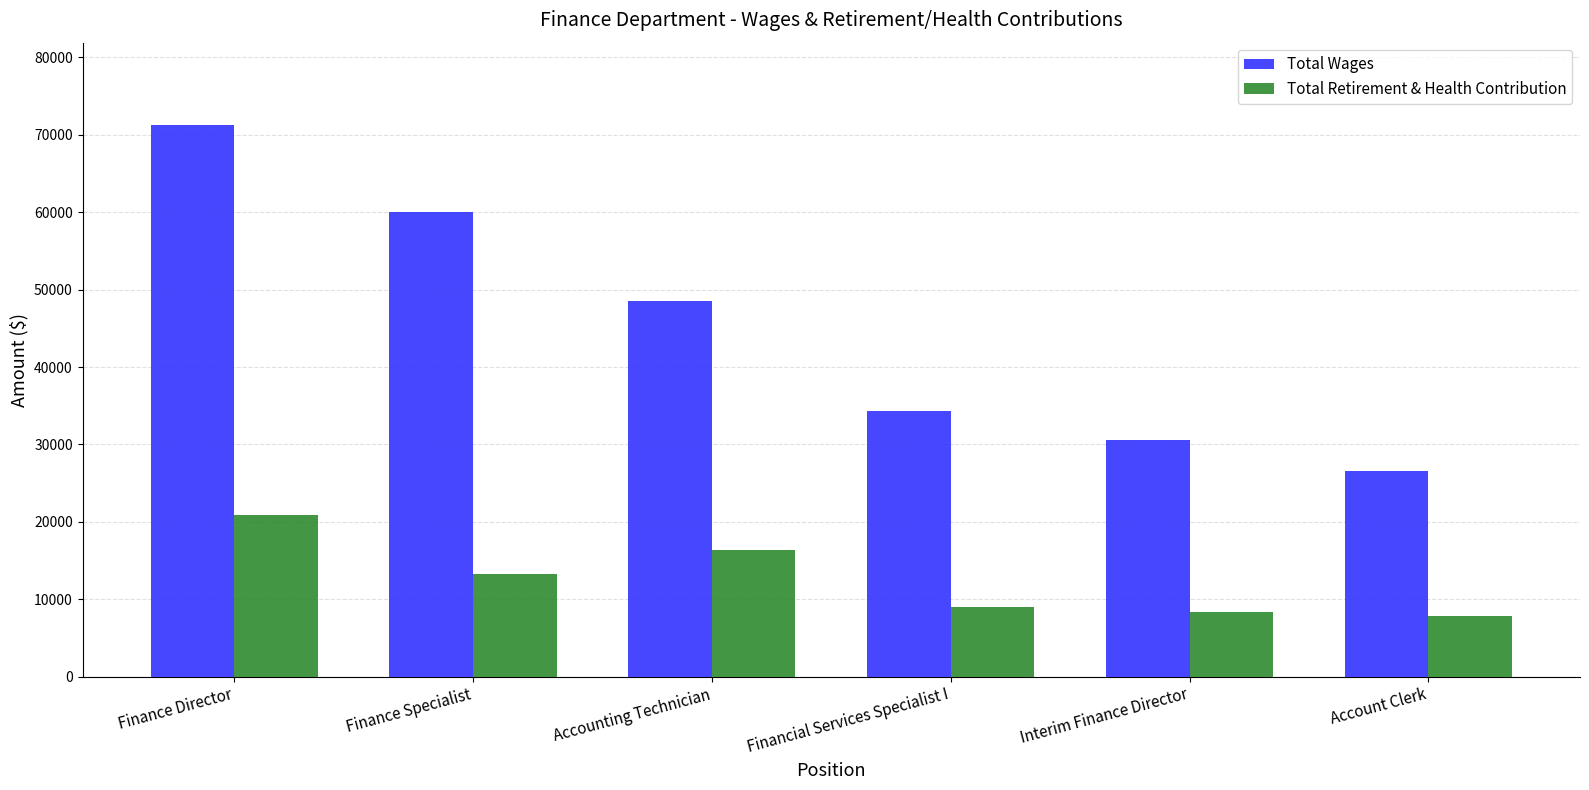

Reading right to left, extract all data points from this chart.

Total Wages: Account Clerk=26516	Interim Finance Director=30513	Financial Services Specialist I=34284	Accounting Technician=48504	Finance Specialist=60090	Finance Director=71223
Total Retirement & Health Contribution: Account Clerk=7876	Interim Finance Director=8375	Financial Services Specialist I=8982	Accounting Technician=16354	Finance Specialist=13243	Finance Director=20820